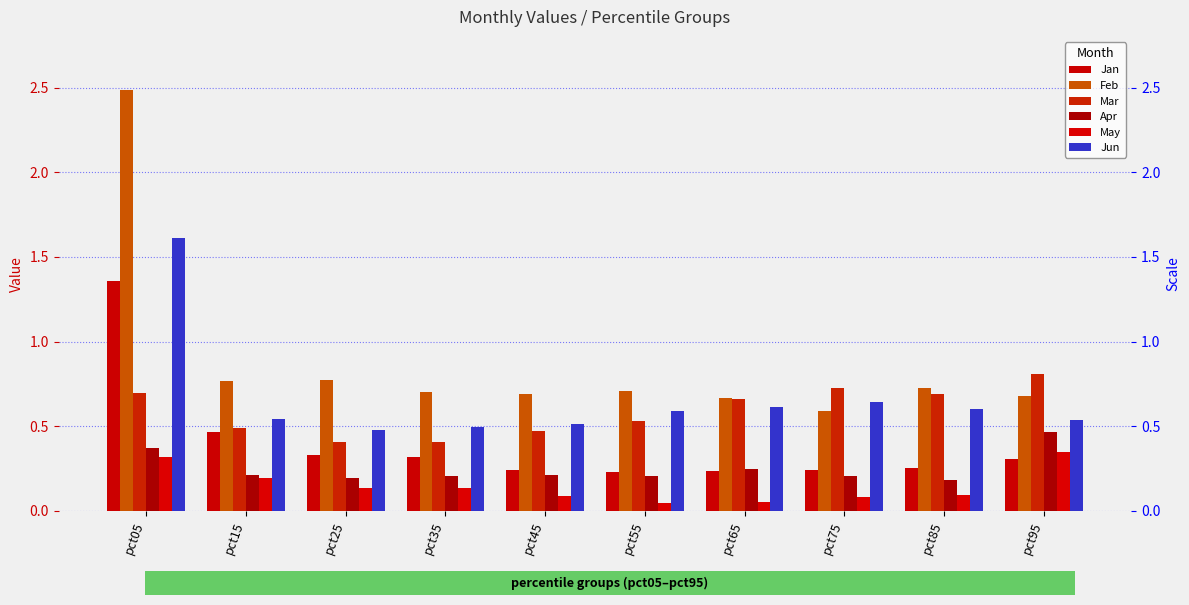

Is it true that Jan equals 0.4 at pct45?

False